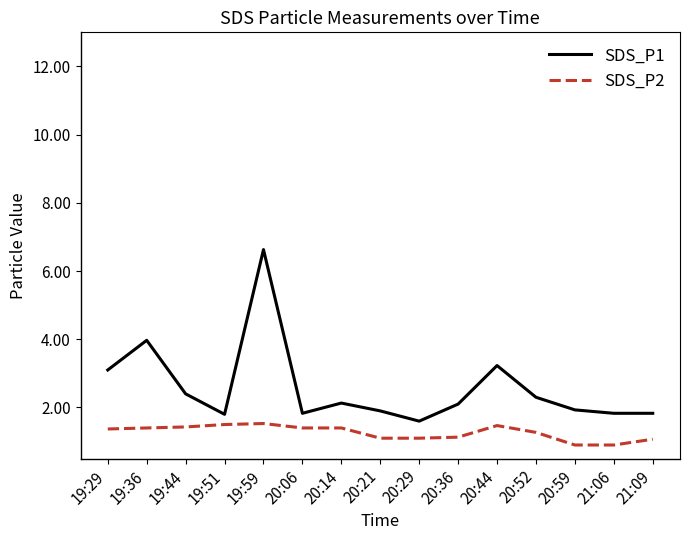

List the series in order of their overall mean, lowest first.

SDS_P2, SDS_P1